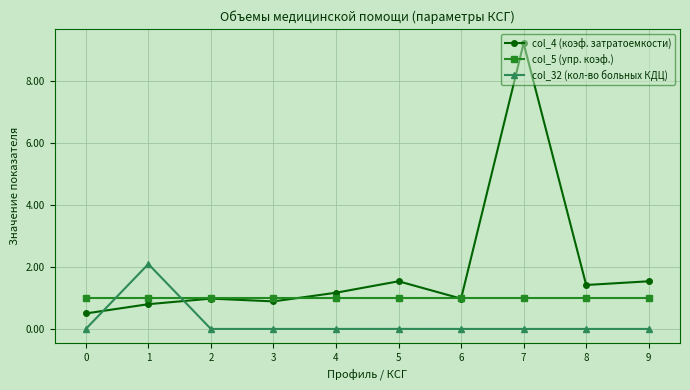

Between 0 and 9, which series saw the biggest shift?

col_4 (коэф. затратоемкости)